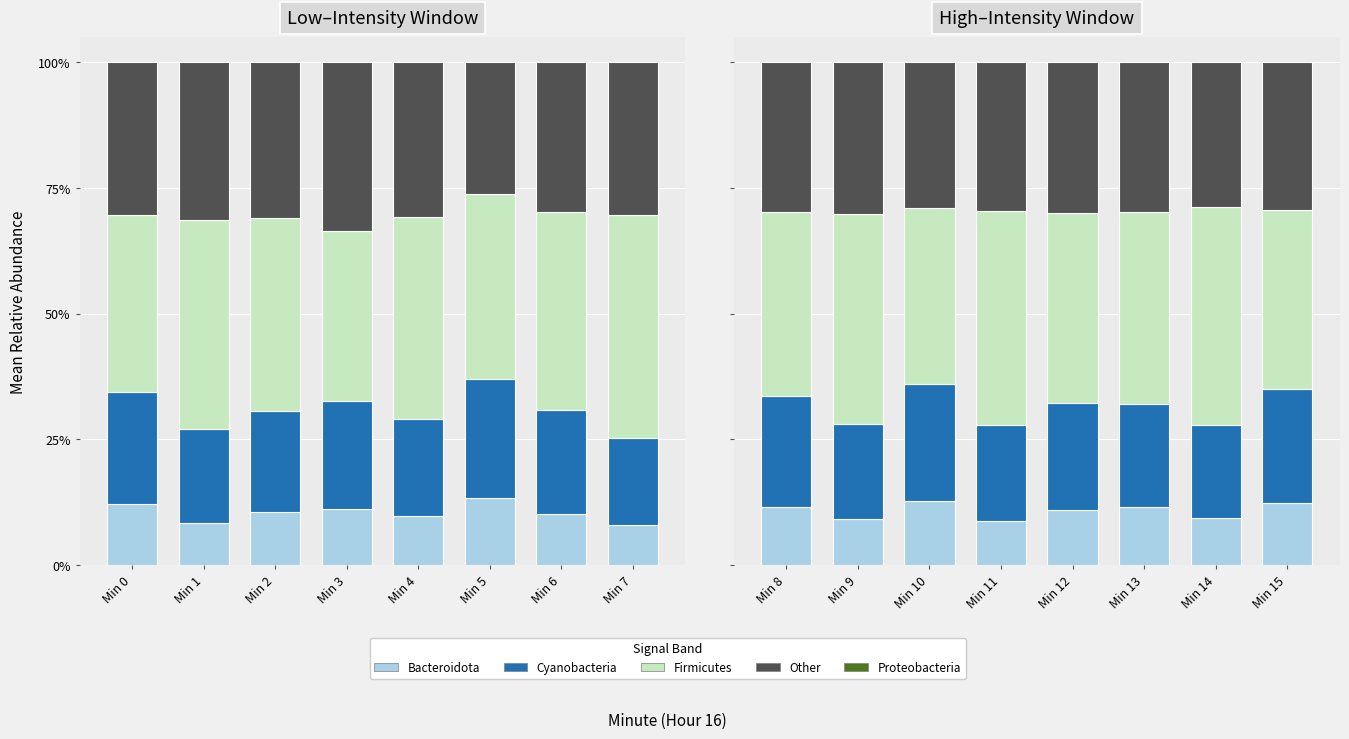

Rank the series at Min 9 from lowest to highest value.

Bacteroidota, Cyanobacteria, Other, Firmicutes